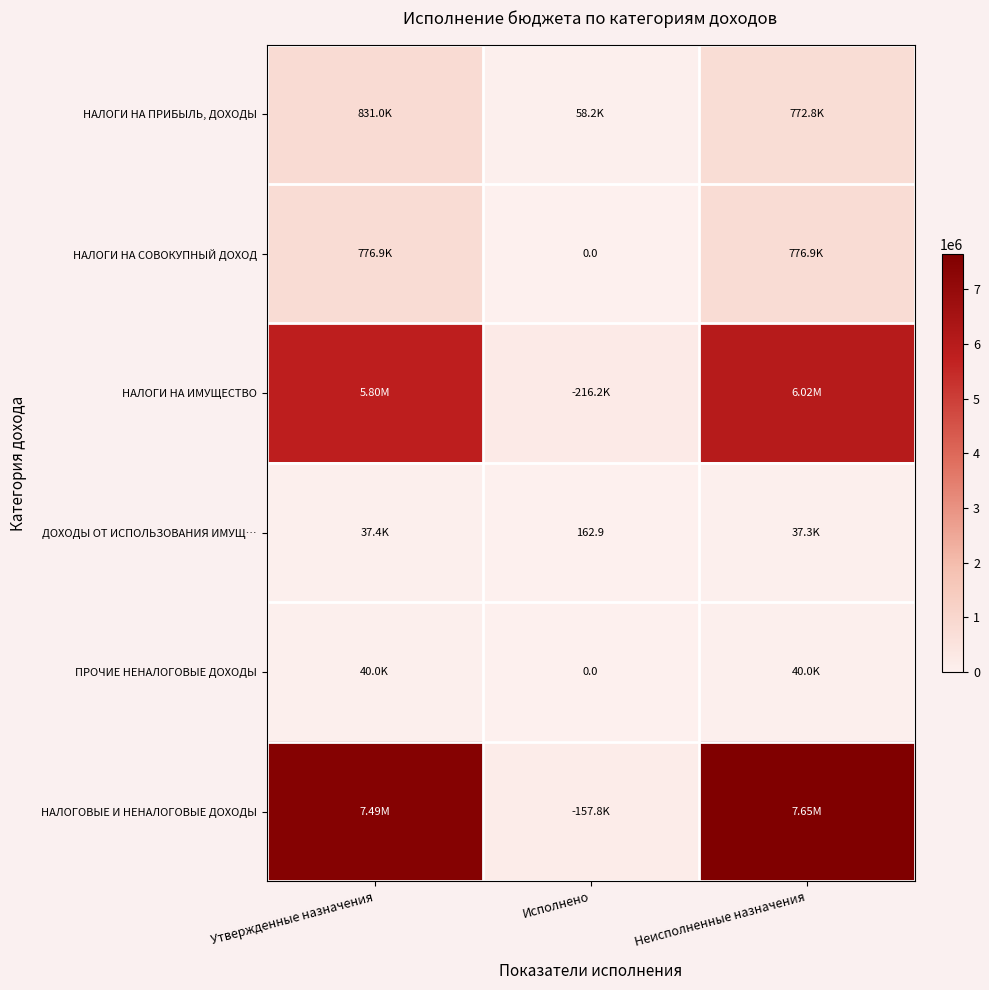

At which label does НАЛОГОВЫЕ И НЕНАЛОГОВЫЕ ДОХОДЫ first exceed 7489618?

Неисполненные назначения